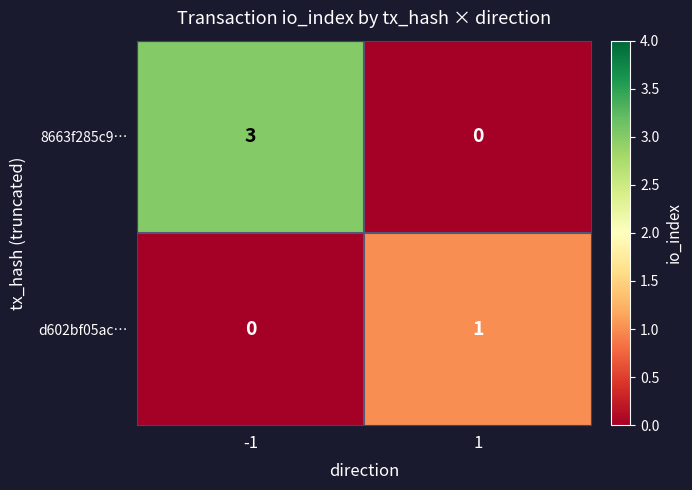

Rank the series at 1 from highest to lowest value.

d602bf05ac…, 8663f285c9…